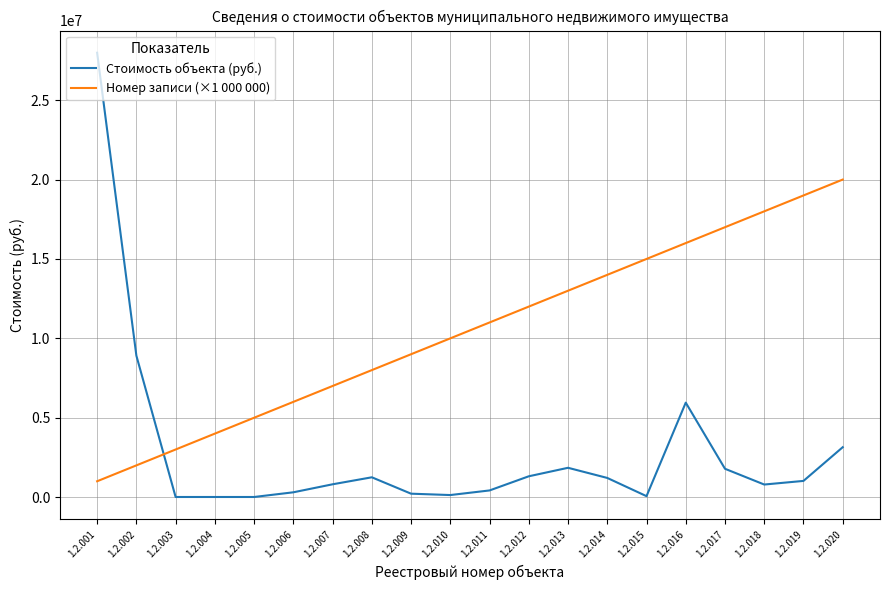

What is the difference between the highest and lowest values at 1.2.004?

3990708.0